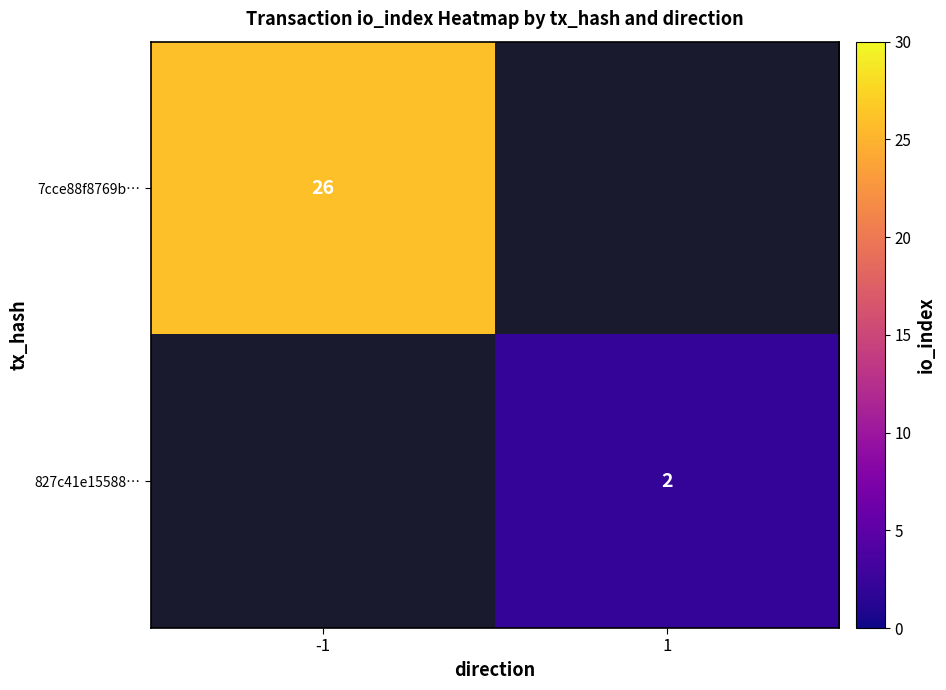

Is it true that 827c41e15588… equals 2 at 1?

True